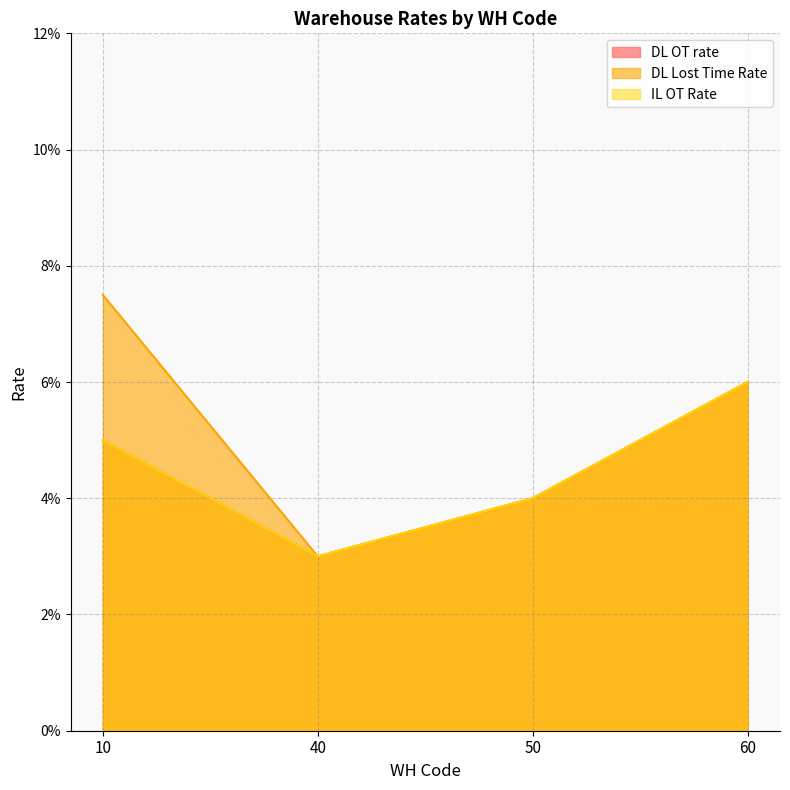

True or false: IL OT Rate and DL OT rate cross at least once.

False